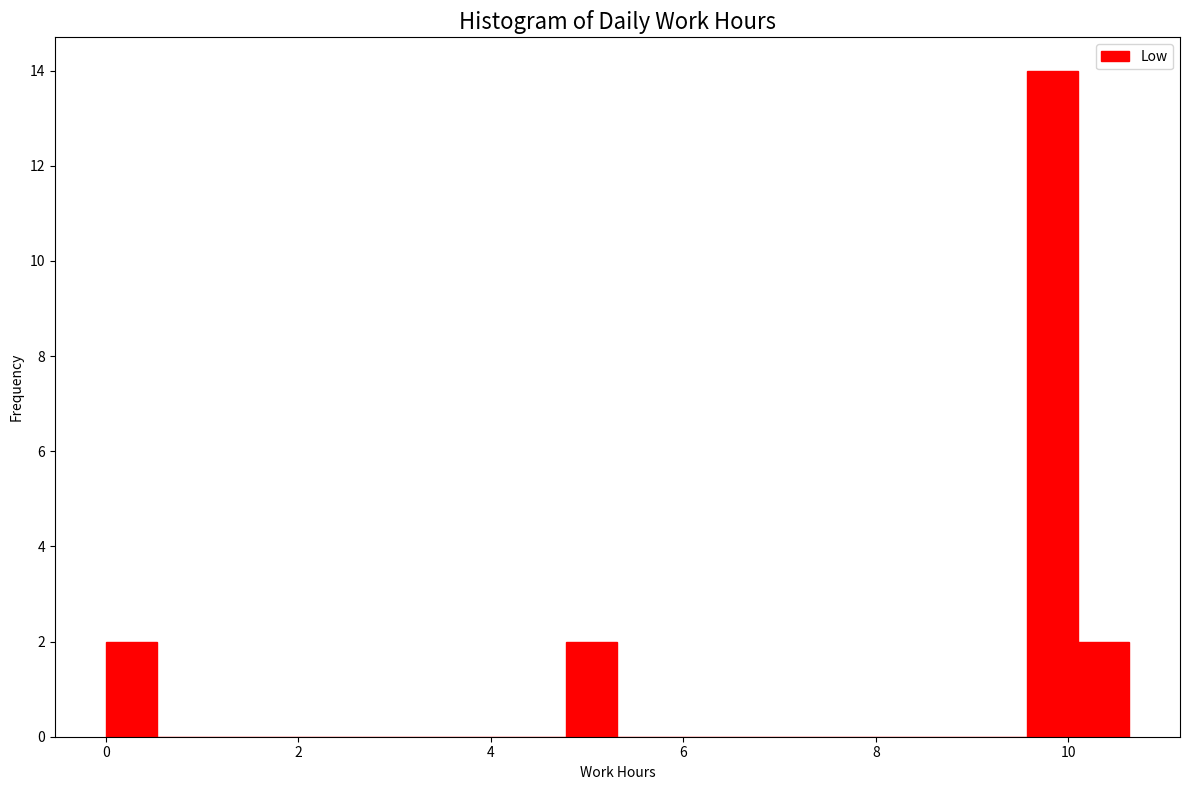

Around what value on the x-axis is the tallest bar? Give the approximate position of its centre, as read against the axis.

9.8